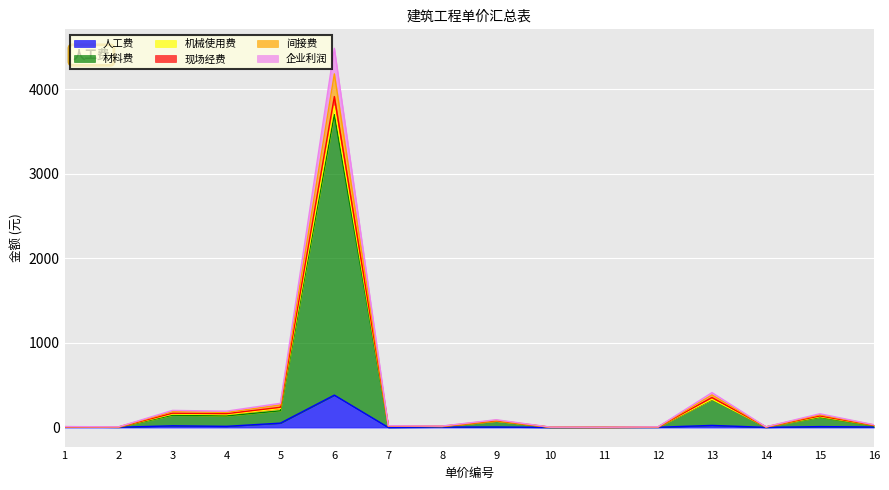

Count the number of categories in the chart.

16